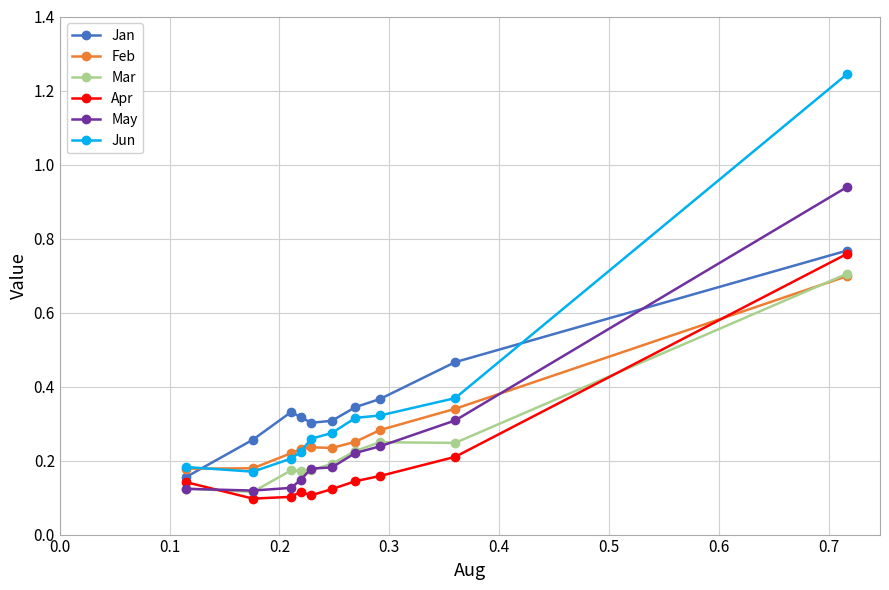

Which series has the widest spread of values?

Jun